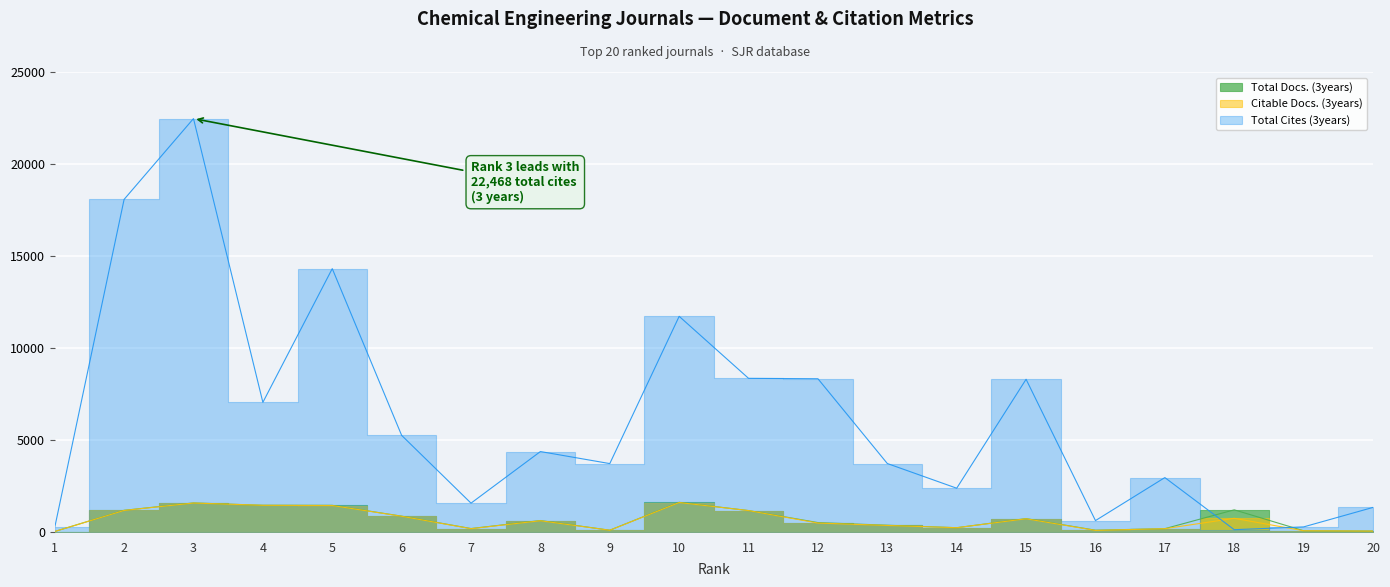

True or false: Citable Docs. (3years) and Total Docs. (3years) cross at least once.

False